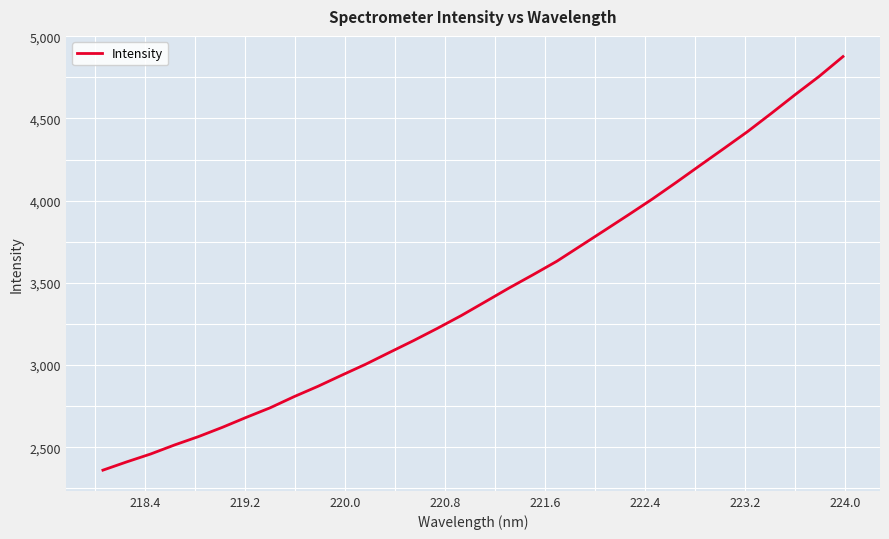

What is the maximum value shown in the chart?

4876.8